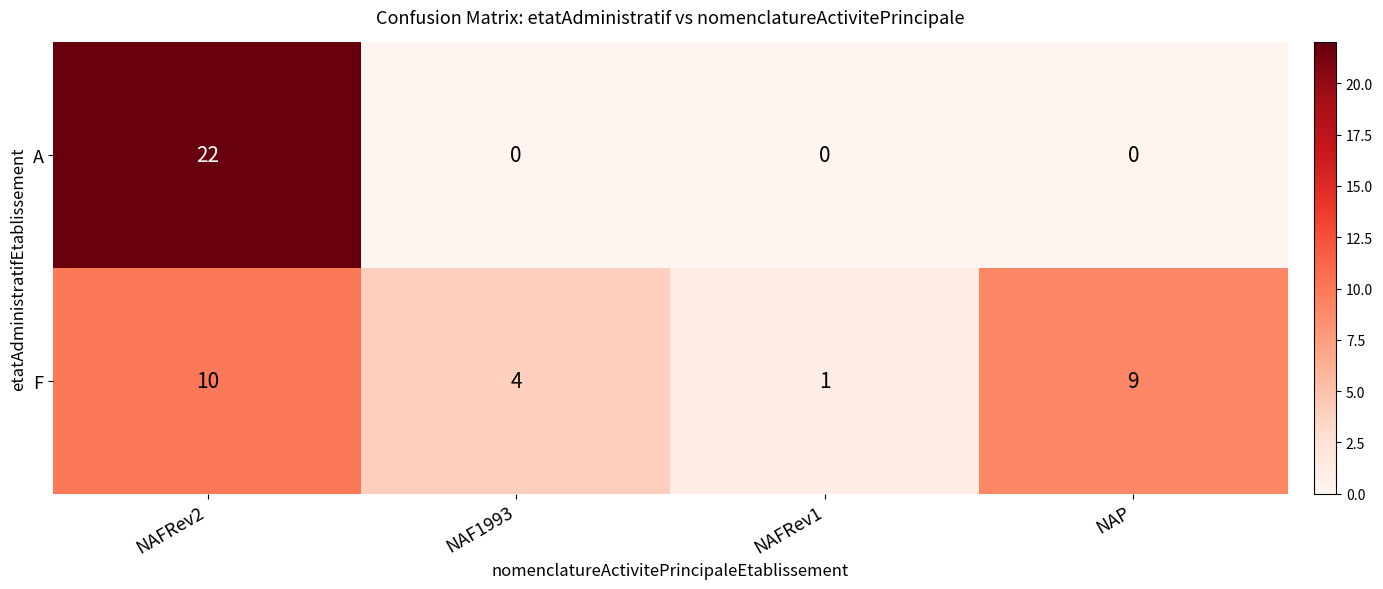

Is it true that A equals 0 at NAFRev1?

True